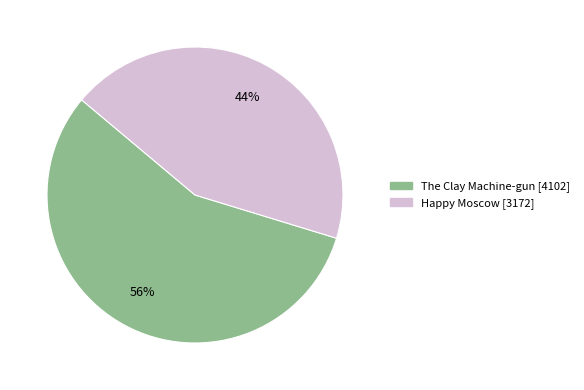

Is there a majority slice in this chart?

Yes